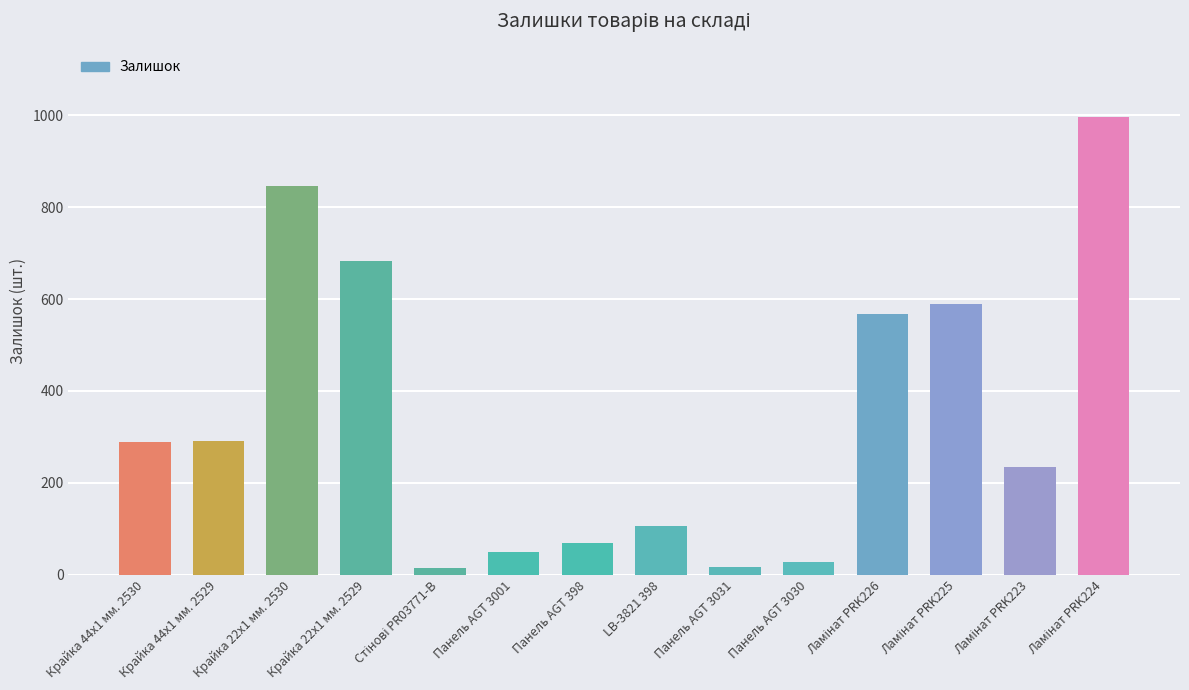

What is the sum of all values?

4777